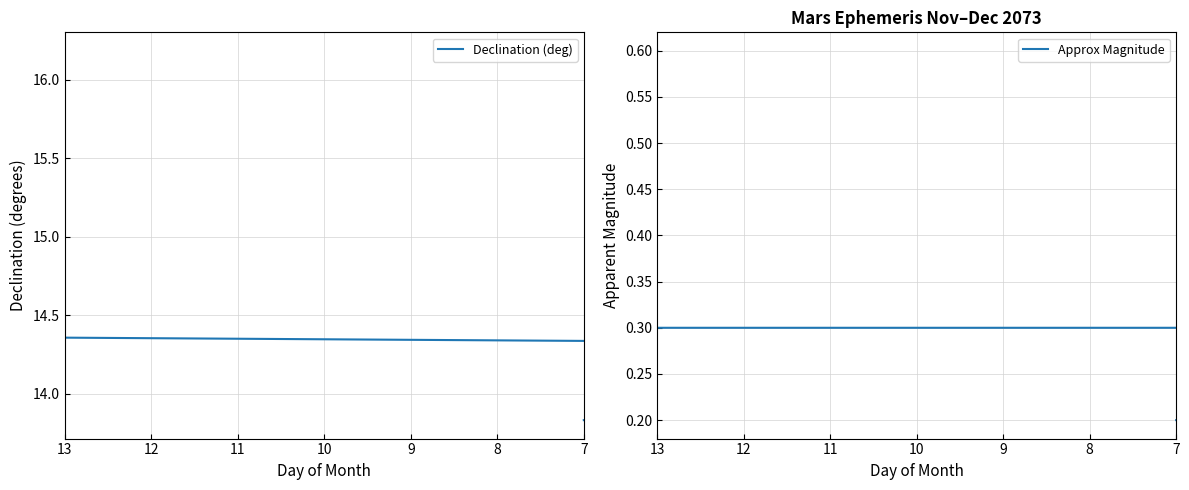

The value of Approx Magnitude at 11 is 0.3. True or false?

False